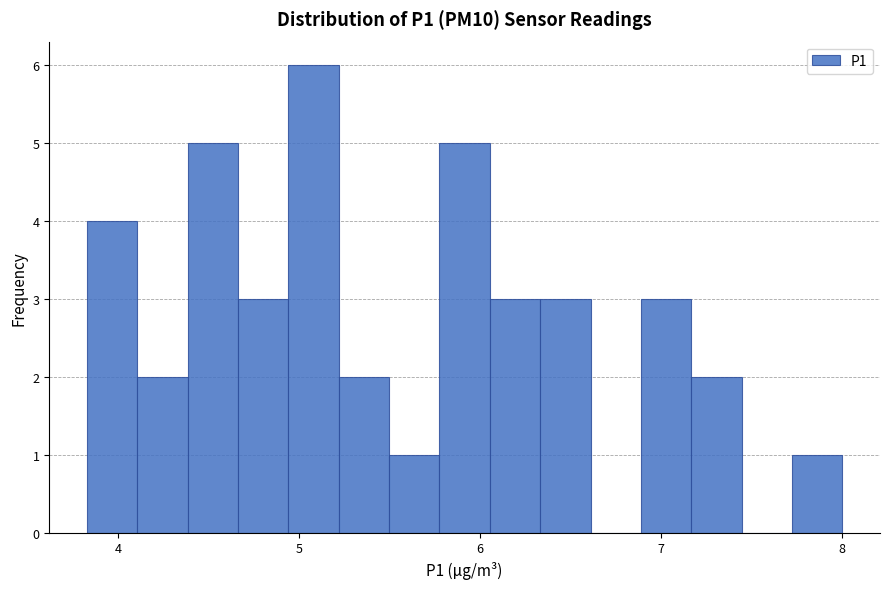

Around what value on the x-axis is the tallest bar? Give the approximate position of its centre, as read against the axis.

5.1